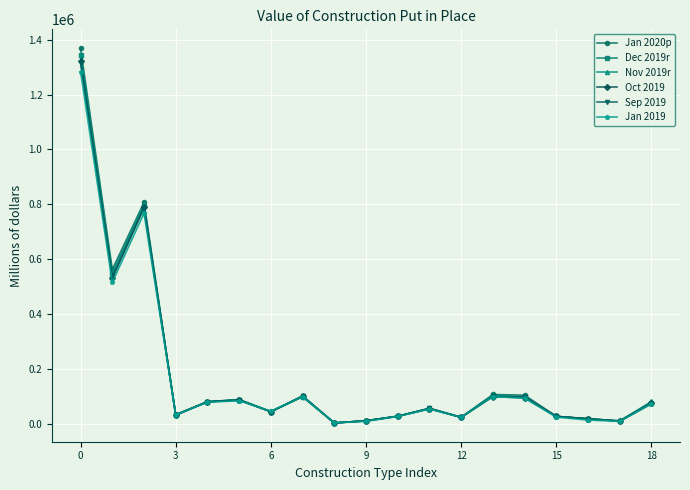

True or false: Nov 2019r has more than 2 interior local peaks.

True